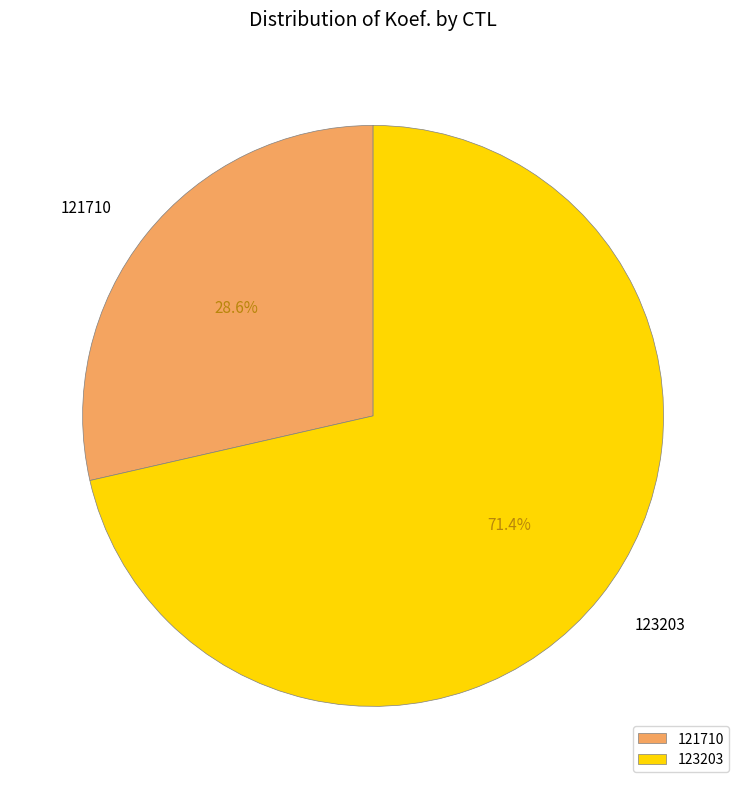

Which has a higher value, 123203 or 121710?

123203